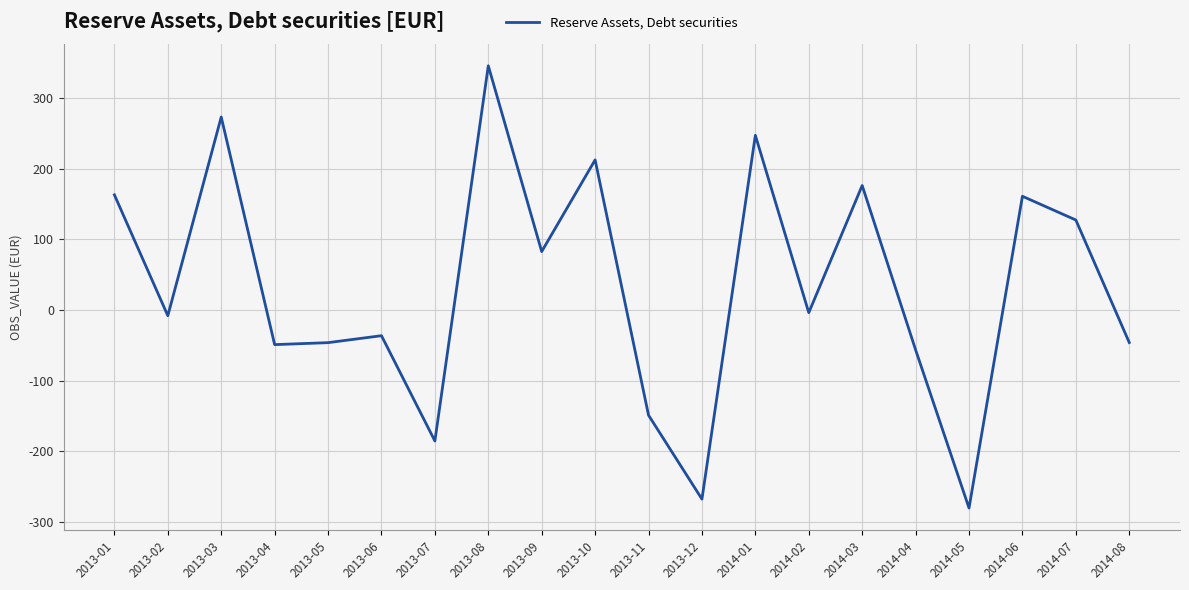

What is the smallest value displayed?

-280.5